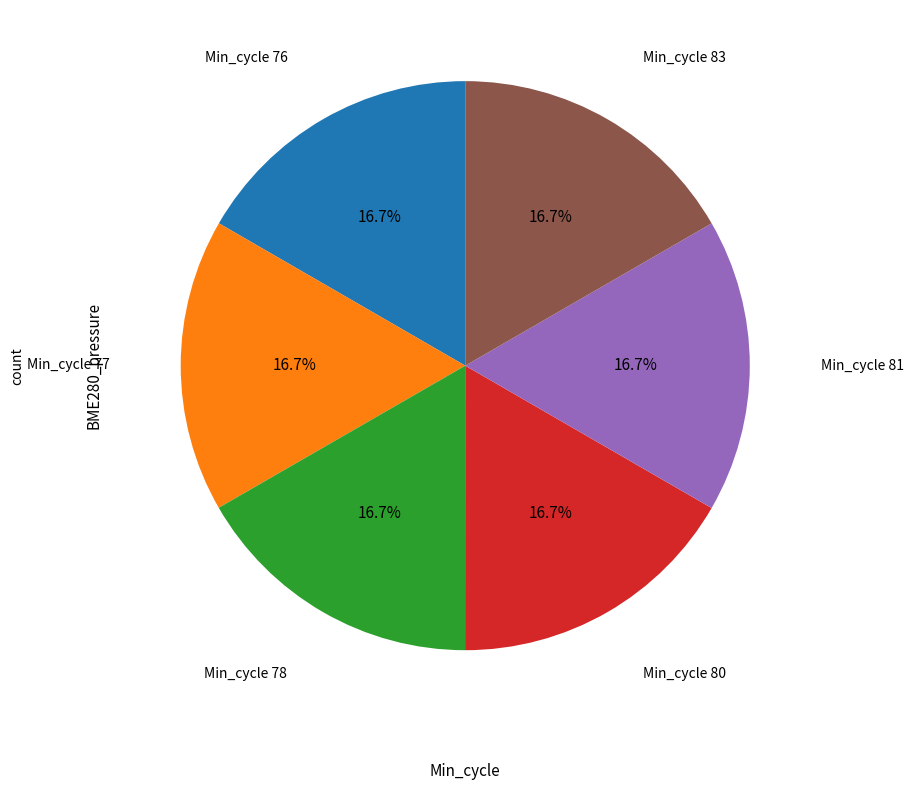

Is there any slice that represents more than half of the pie?

No